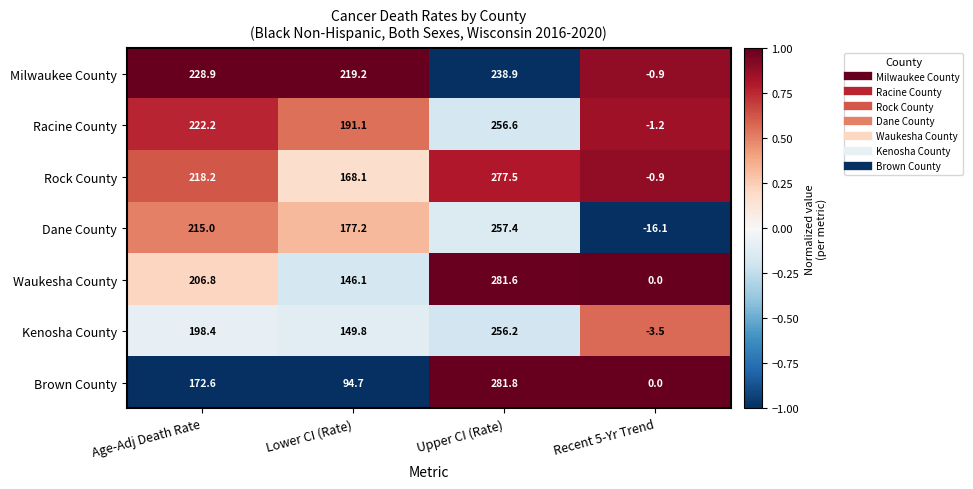

How many values in the Kenosha County series are below 198?

2